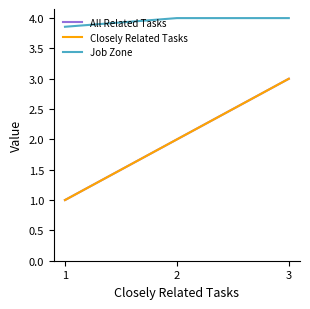

Is this an area chart (filled region under the line)?

No